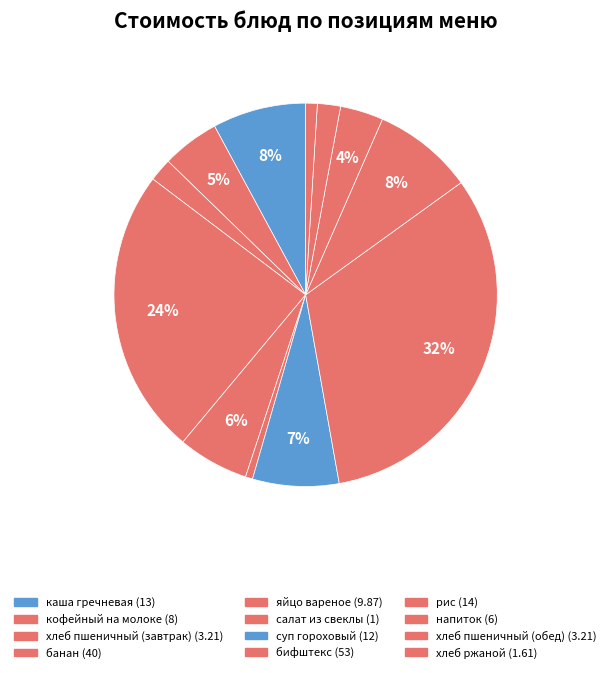

To the nearest percent, what percentage of the pie is хлеб пшеничный (обед)?

2%